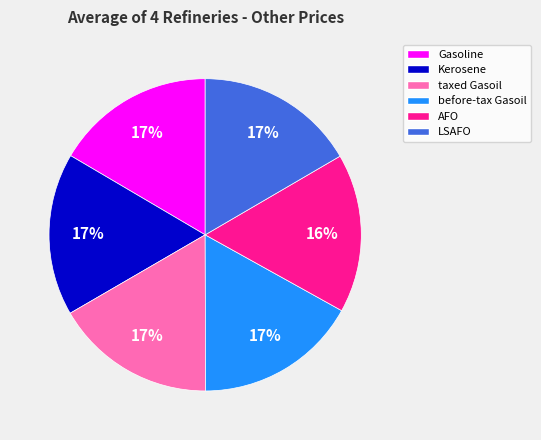

Is there any slice that represents more than half of the pie?

No